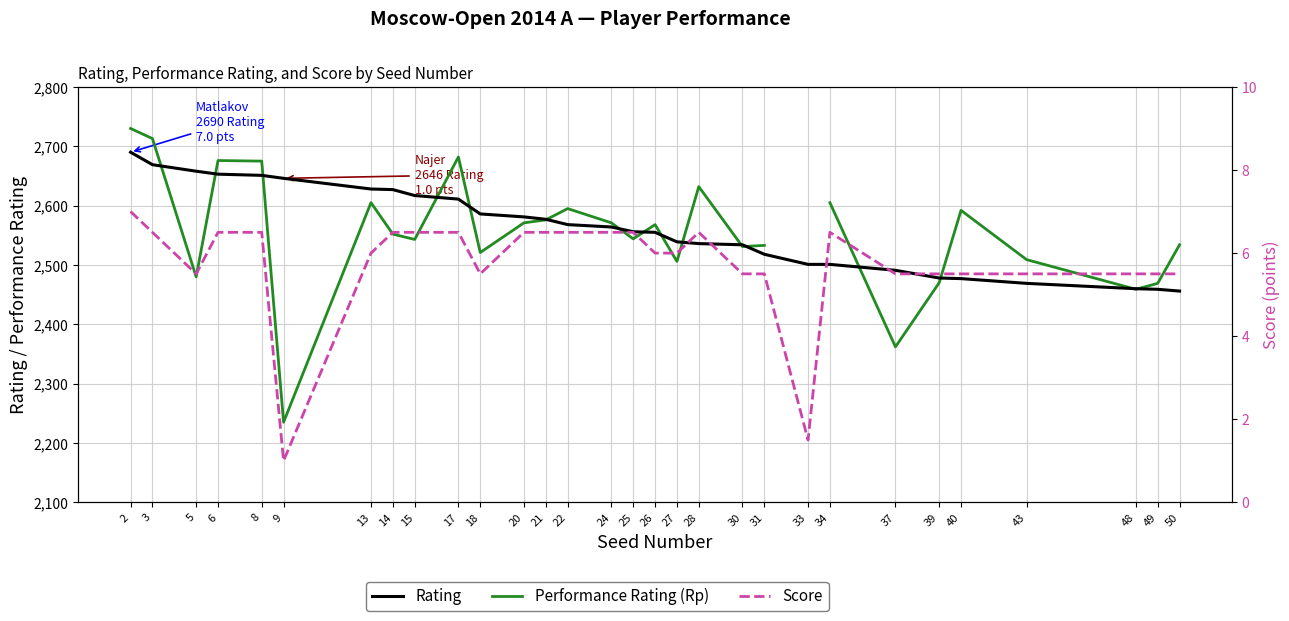

List the labels in order of Score value, largest first.

2, 3, 6, 8, 14, 15, 17, 20, 21, 22, 24, 25, 28, 34, 13, 26, 27, 5, 18, 30, 31, 37, 39, 40, 43, 48, 49, 50, 33, 9